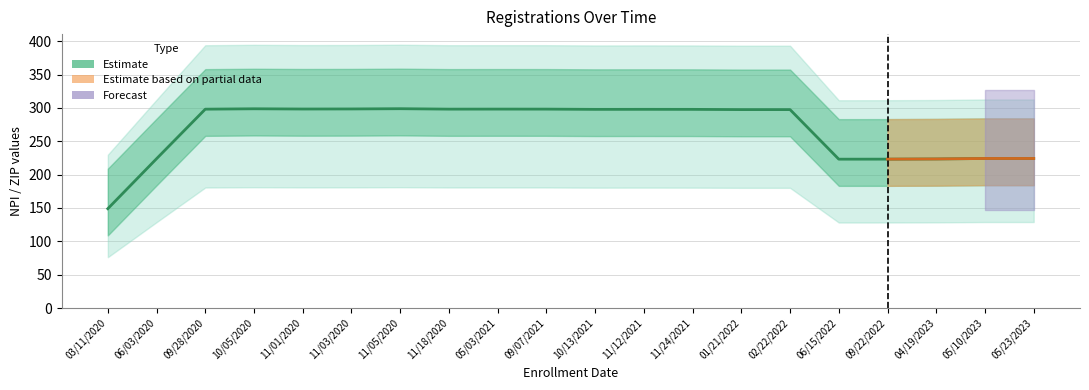

Which has a higher value, 01/21/2022 or 02/22/2022?

02/22/2022